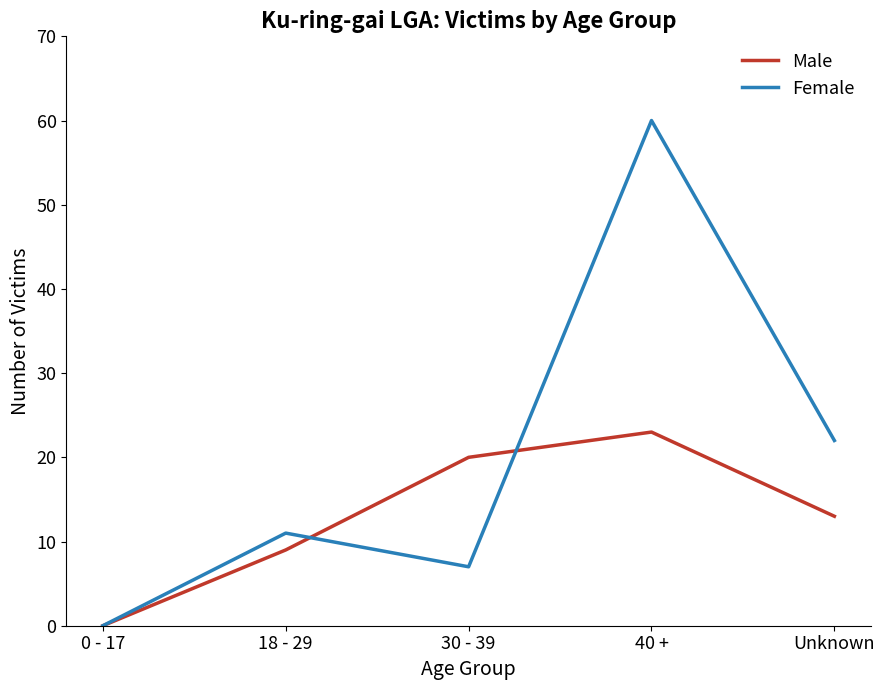

How many interior local valleys does the Female series have?

1